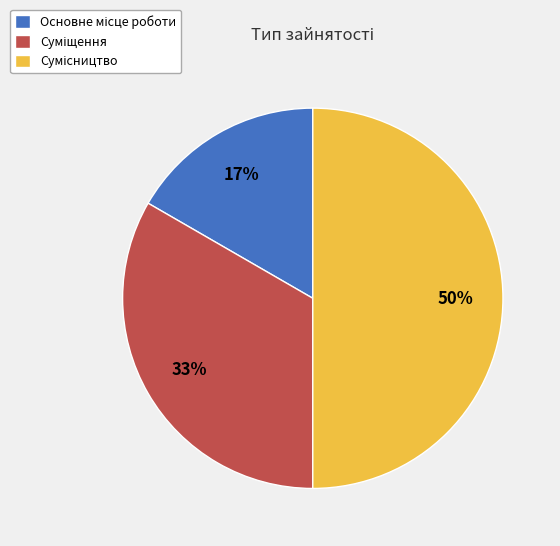

To the nearest percent, what is the difference between the largest and smallest slice percentages?

33%